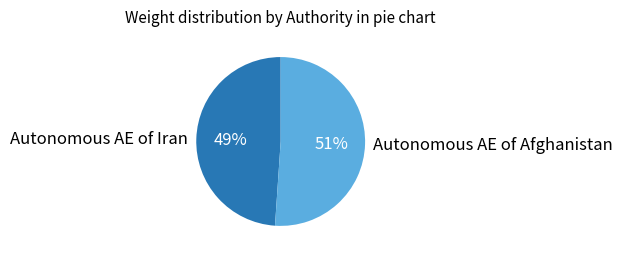

To the nearest percent, what is the average slice percentage?

50%